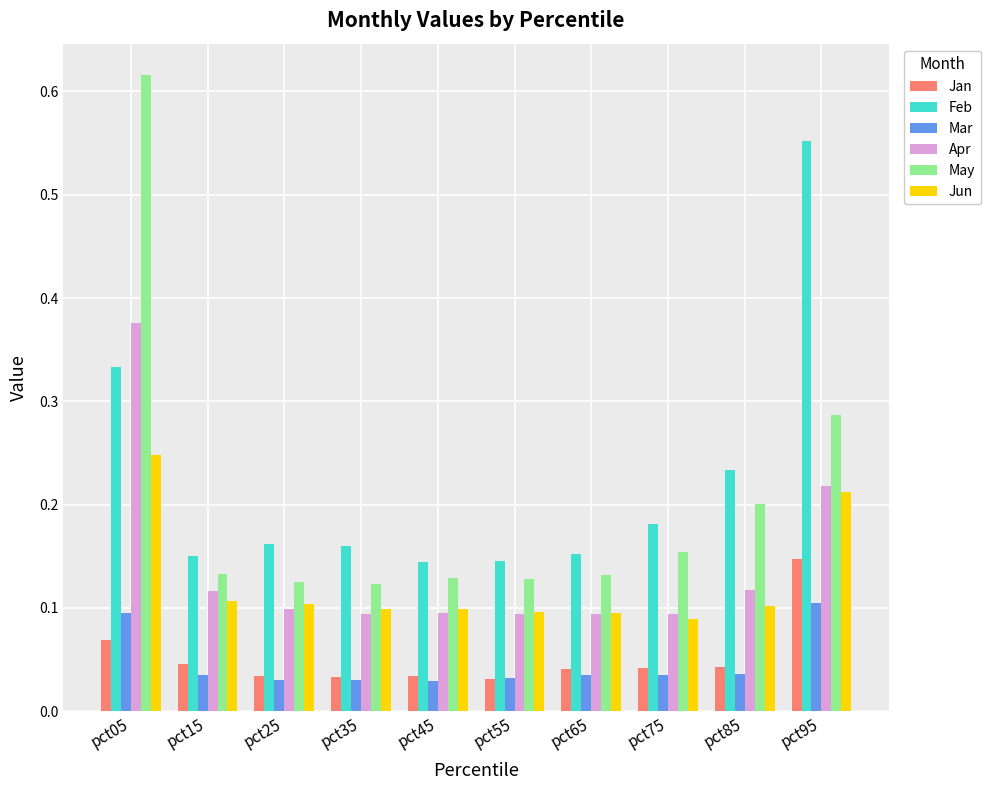

The value of Jun at pct75 is 0.1. True or false?

True